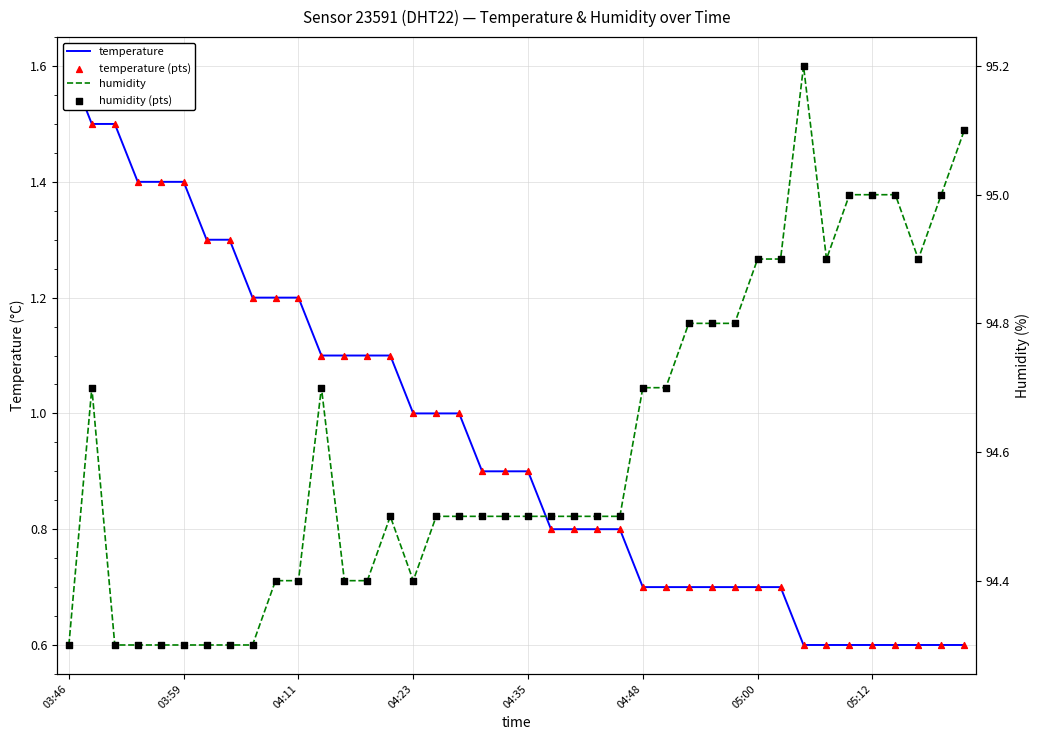

Is the value of humidity (pts) at 38 greater than the value of temperature at 05:12?

Yes